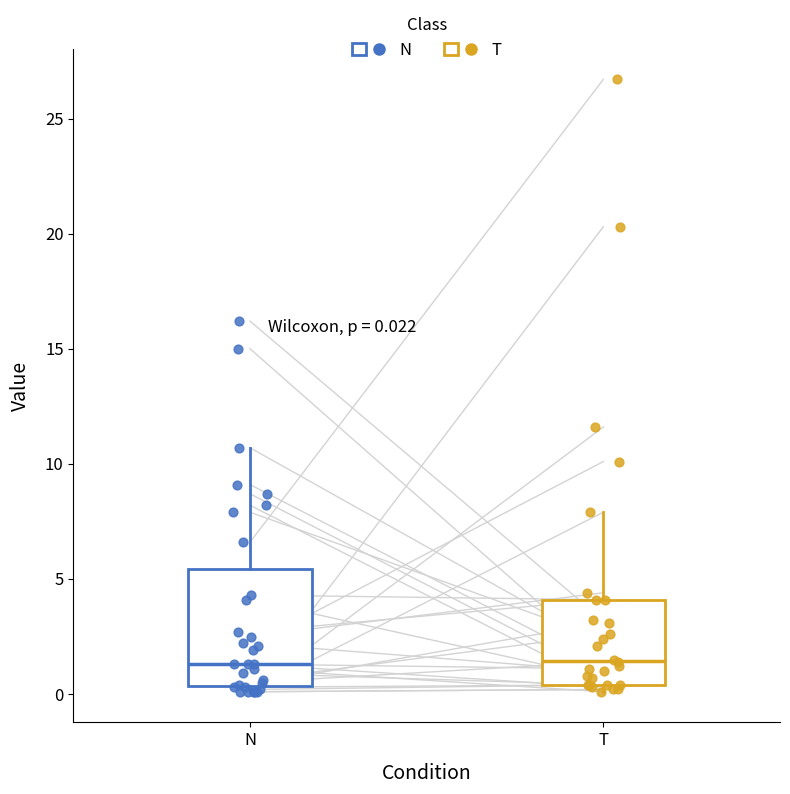

Which box is the tallest, from its lower edge to its upper edge?

N